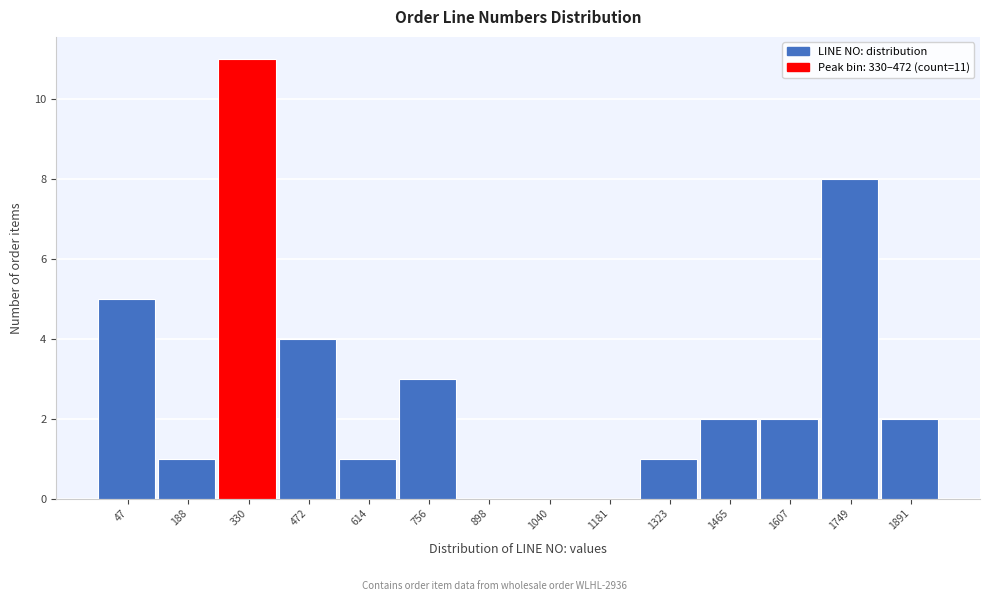

Reading left to right, list all the values displayed in this chart.

47=5	188=1	330=11	472=4	614=1	756=3	898=0	1040=0	1181=0	1323=1	1465=2	1607=2	1749=8	1891=2